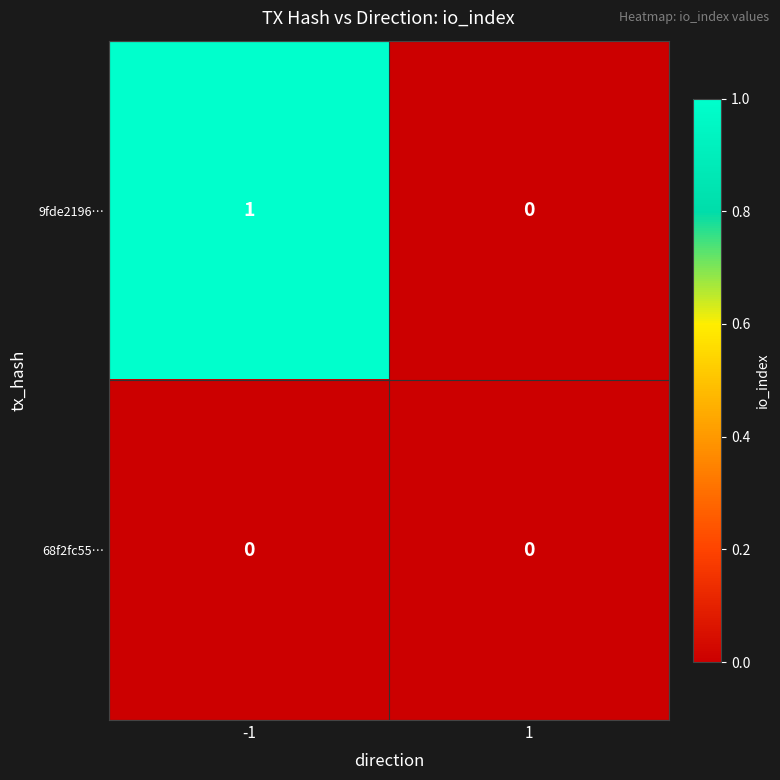

At -1, list the series in order from largest to smallest.

9fde2196…, 68f2fc55…